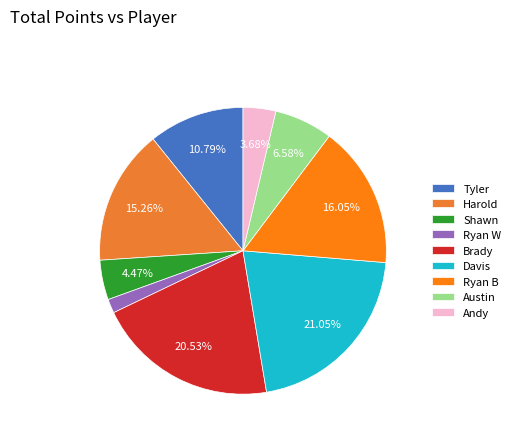

To the nearest percent, what is the difference between the Shawn and Ryan W slice percentages?

3%